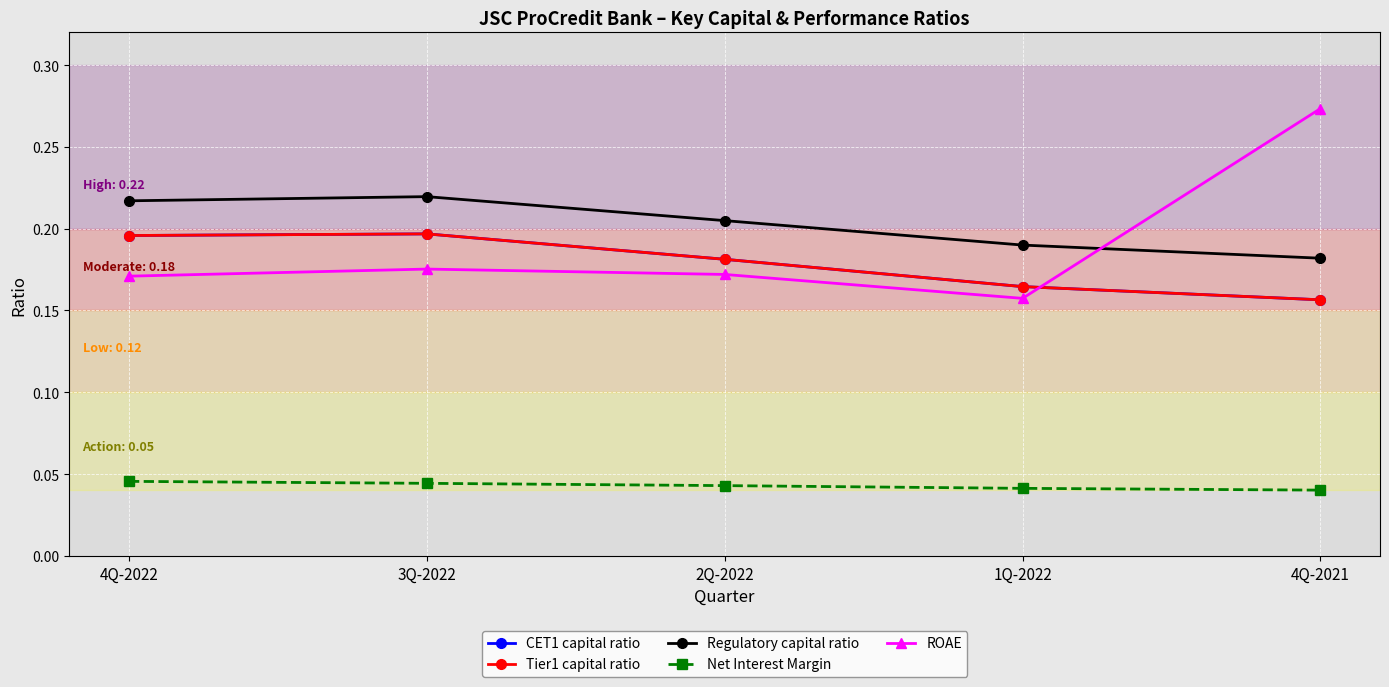

Reading right to left, extract all data points from this chart.

CET1 capital ratio: 4Q-2021=0.2	1Q-2022=0.2	2Q-2022=0.2	3Q-2022=0.2	4Q-2022=0.2
Tier1 capital ratio: 4Q-2021=0.2	1Q-2022=0.2	2Q-2022=0.2	3Q-2022=0.2	4Q-2022=0.2
Regulatory capital ratio: 4Q-2021=0.2	1Q-2022=0.2	2Q-2022=0.2	3Q-2022=0.2	4Q-2022=0.2
Net Interest Margin: 4Q-2021=0.0	1Q-2022=0.0	2Q-2022=0.0	3Q-2022=0.0	4Q-2022=0.0
ROAE: 4Q-2021=0.3	1Q-2022=0.2	2Q-2022=0.2	3Q-2022=0.2	4Q-2022=0.2